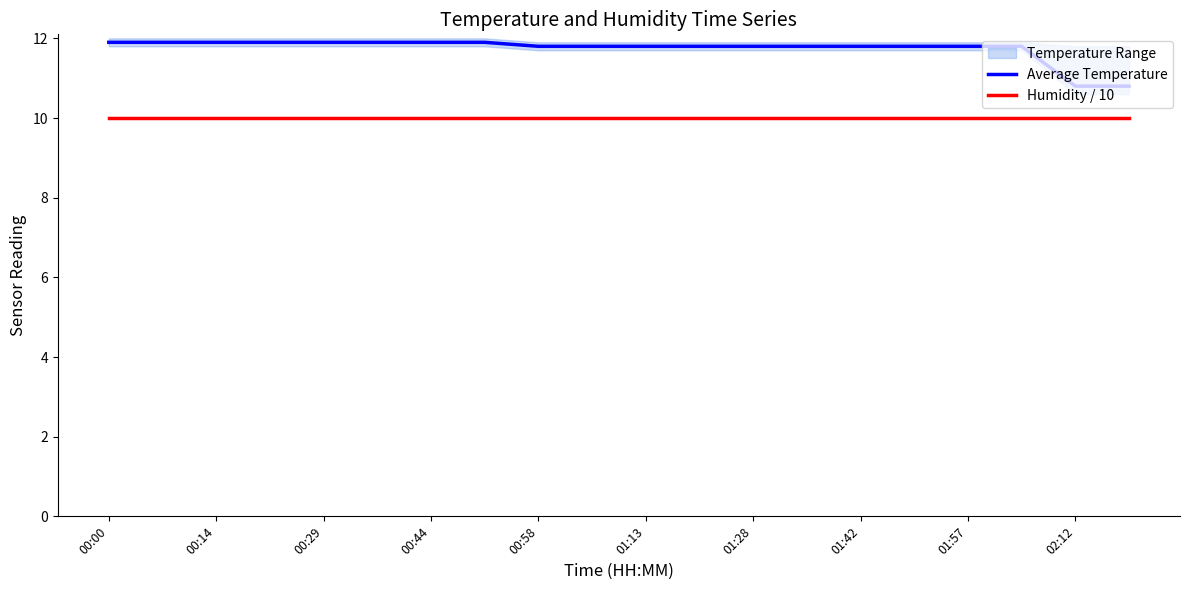

How many categories are shown in the chart?

20